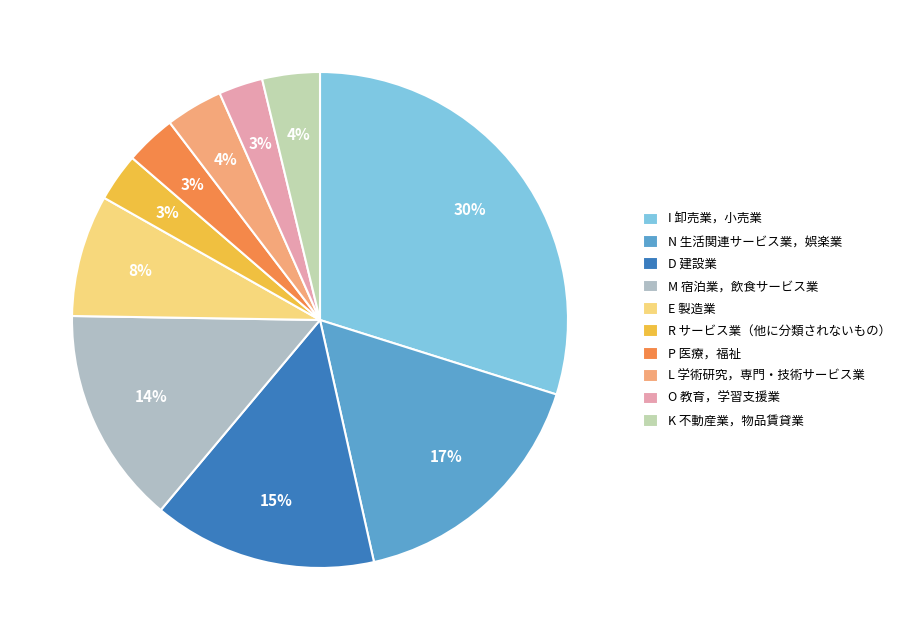

Which has a higher value, K 不動産業，物品賃貸業 or P 医療，福祉?

K 不動産業，物品賃貸業